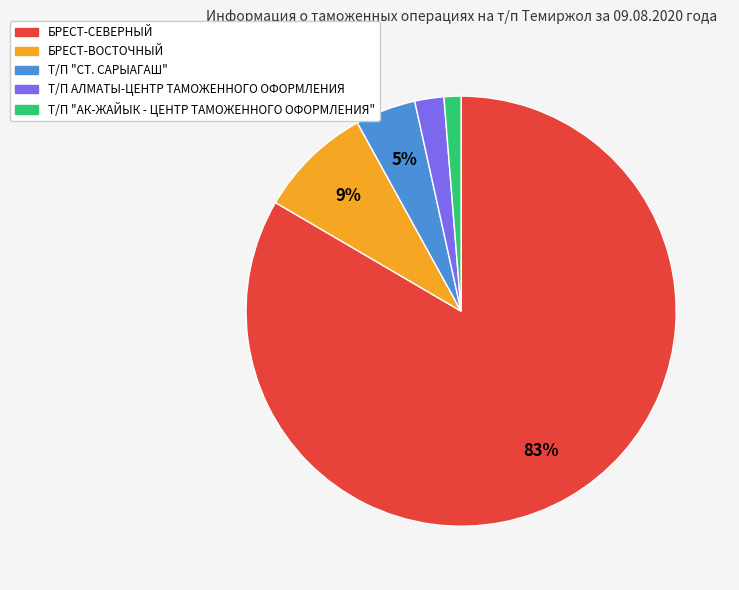

To the nearest percent, what percentage of the pie is Т/П АЛМАТЫ-ЦЕНТР ТАМОЖЕННОГО ОФОРМЛЕНИЯ?

2%